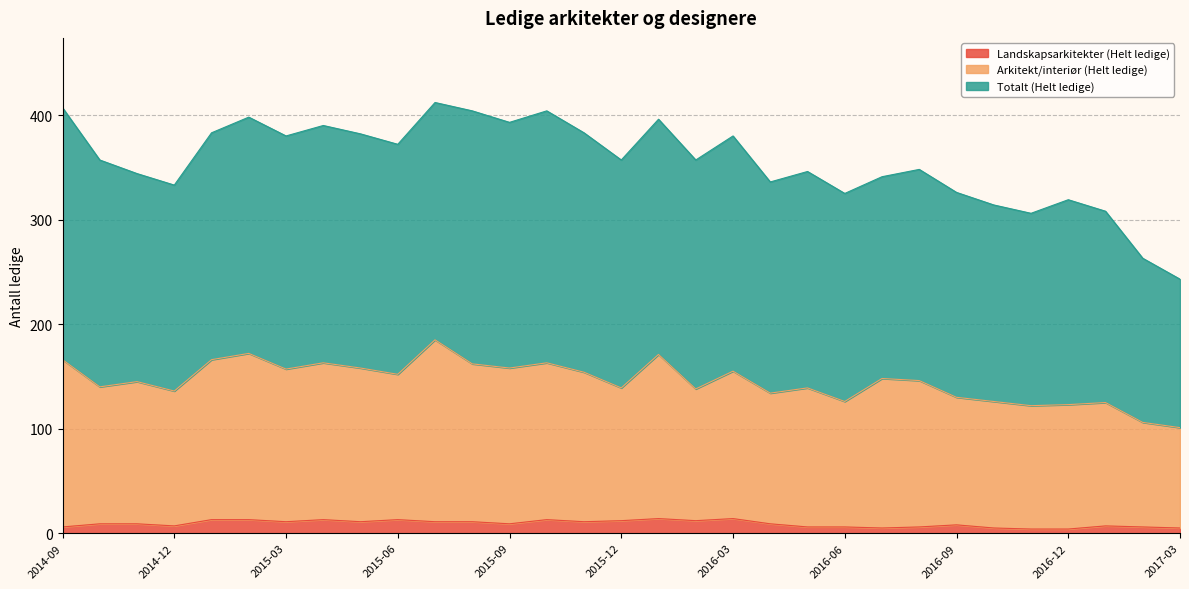

The value of Landskapsarkitekter (Helt ledige) at 2015-02 is 4. True or false?

False